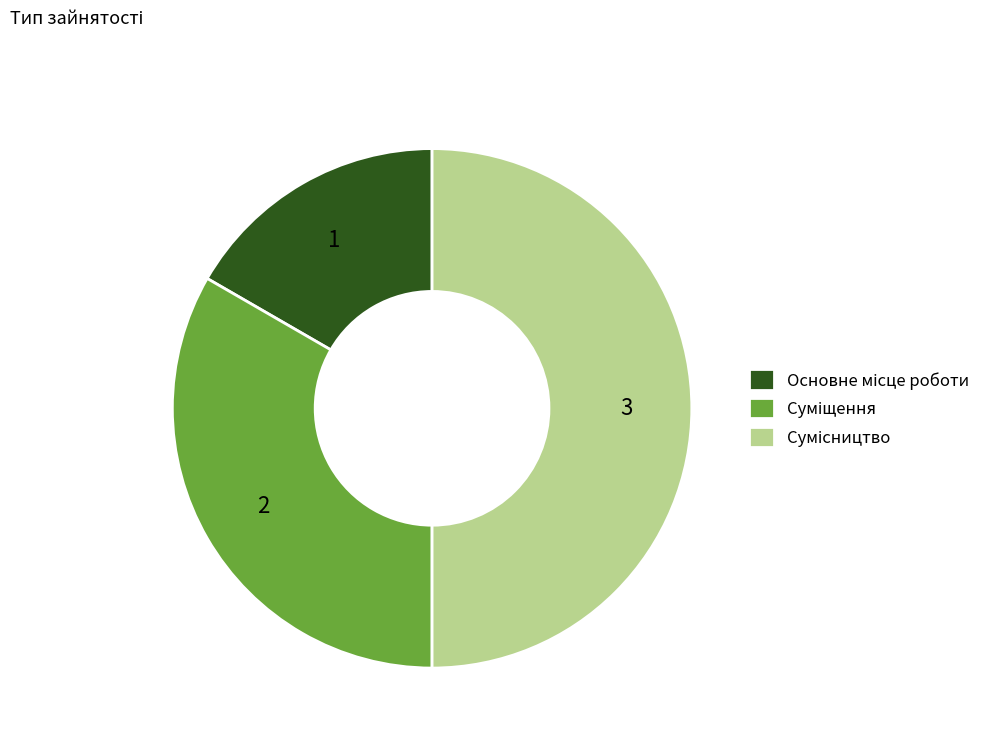

Count the number of slices in the pie.

3